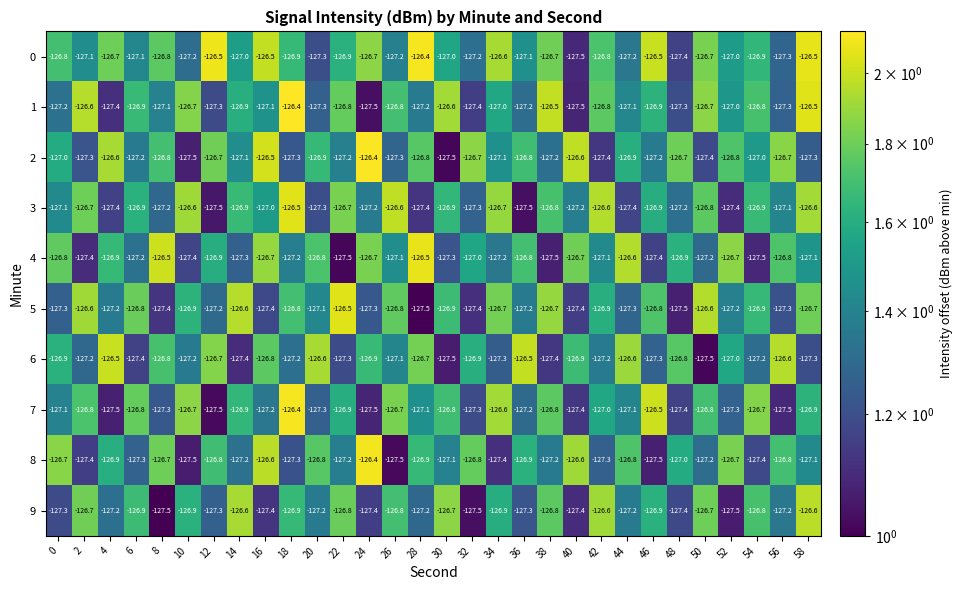

What is the lowest value of the 4 series?

-127.5